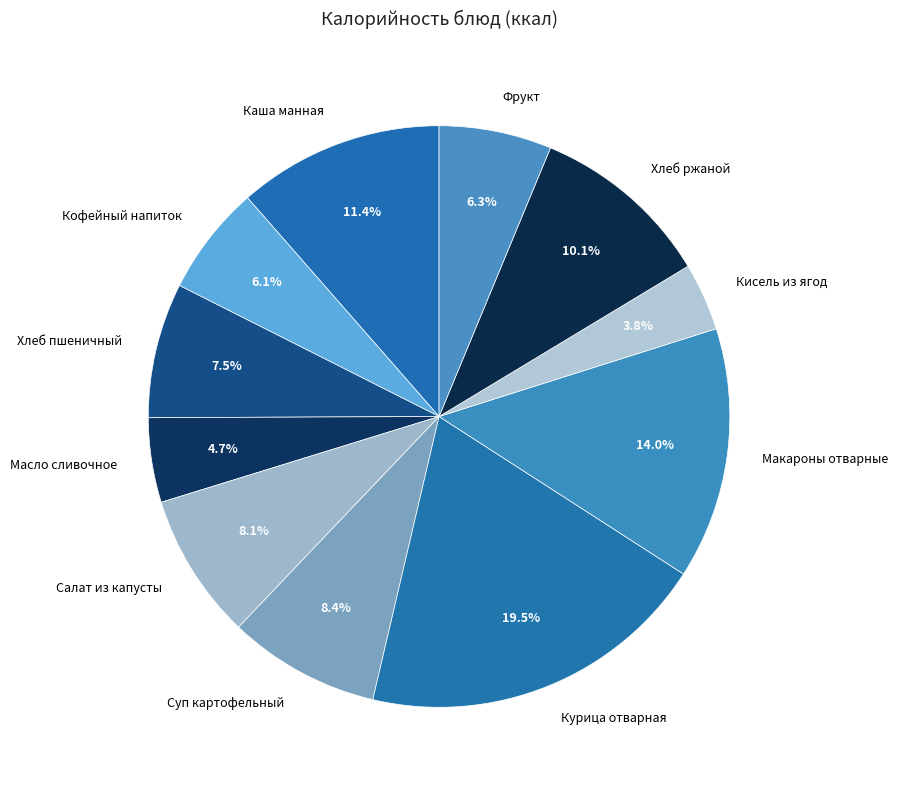

True or false: Фрукт accounts for 19% of the total.

False